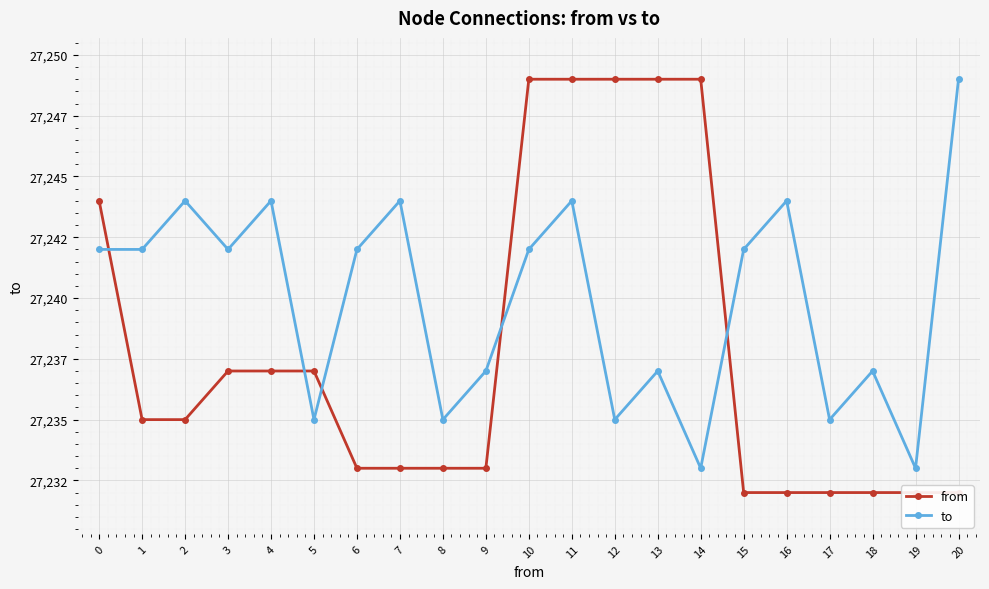

How many to values are between 27235 and 27244?

18